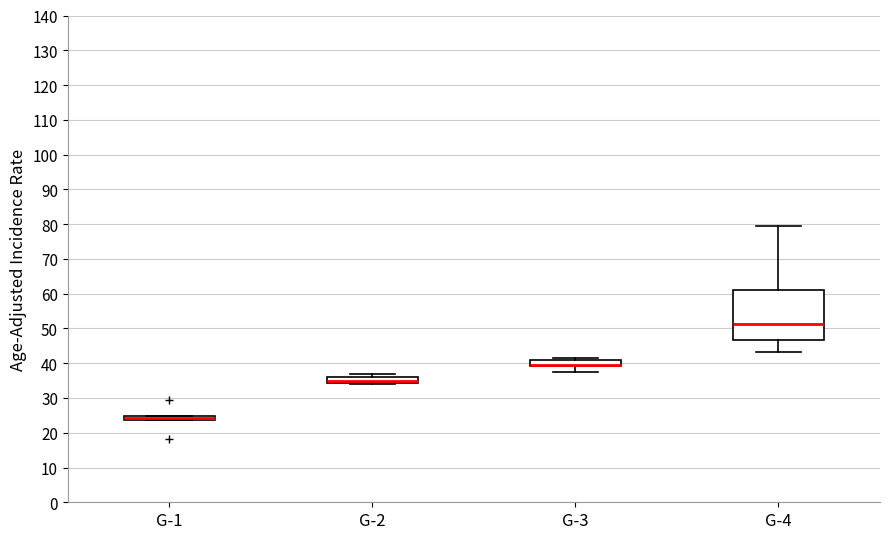

Which box is the tallest, from its lower edge to its upper edge?

G-4